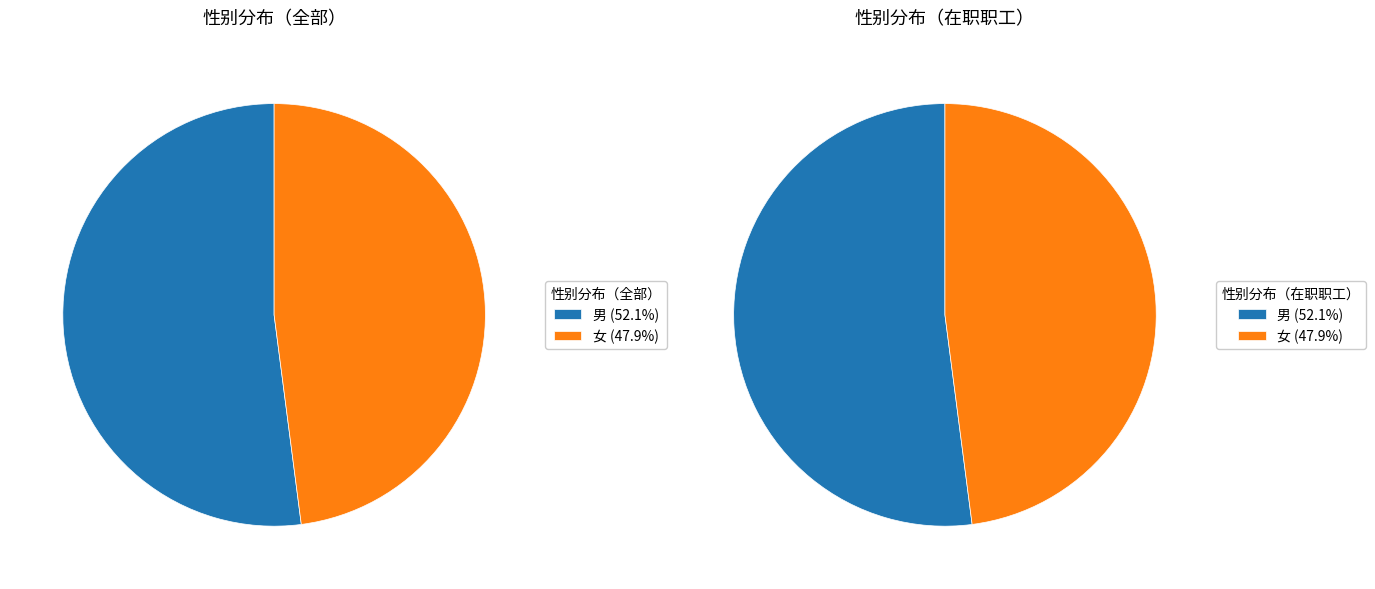

To the nearest percent, what is the difference between the 女 and 男 slice percentages?

4%